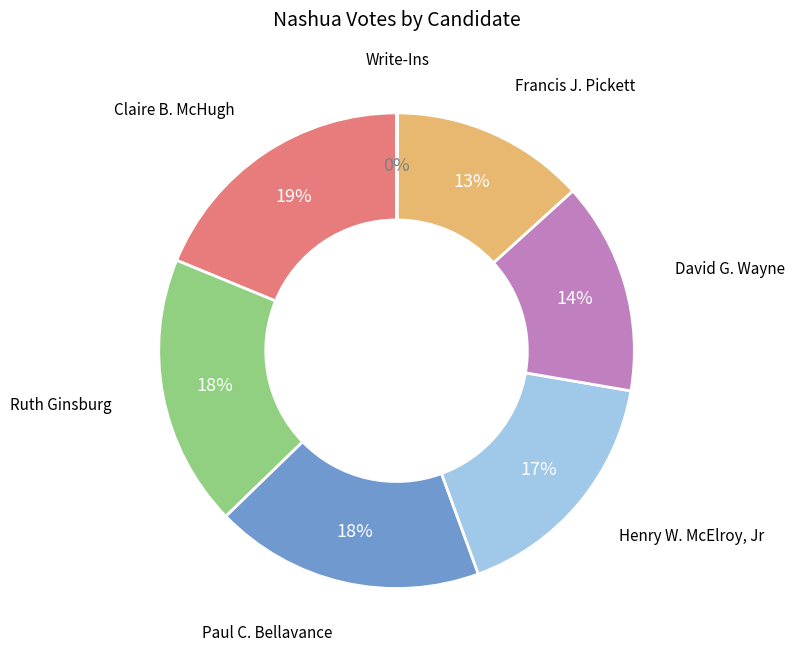

Does Henry W. McElroy, Jr account for over 50% of the chart?

No